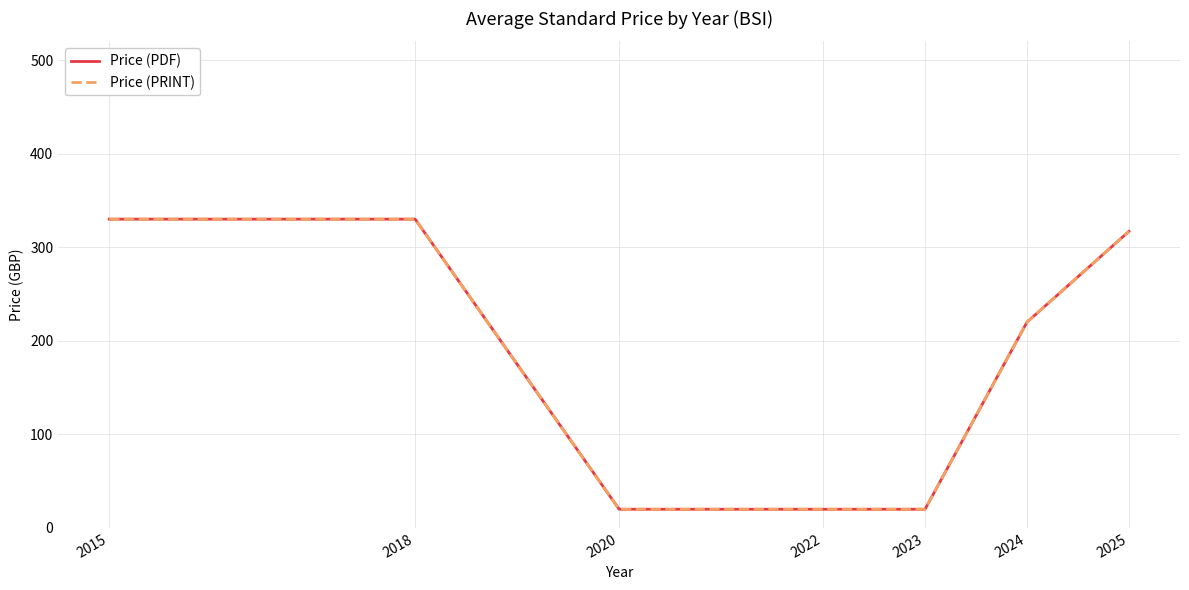

List the series in order of their peak value, lowest first.

Price (PDF), Price (PRINT)